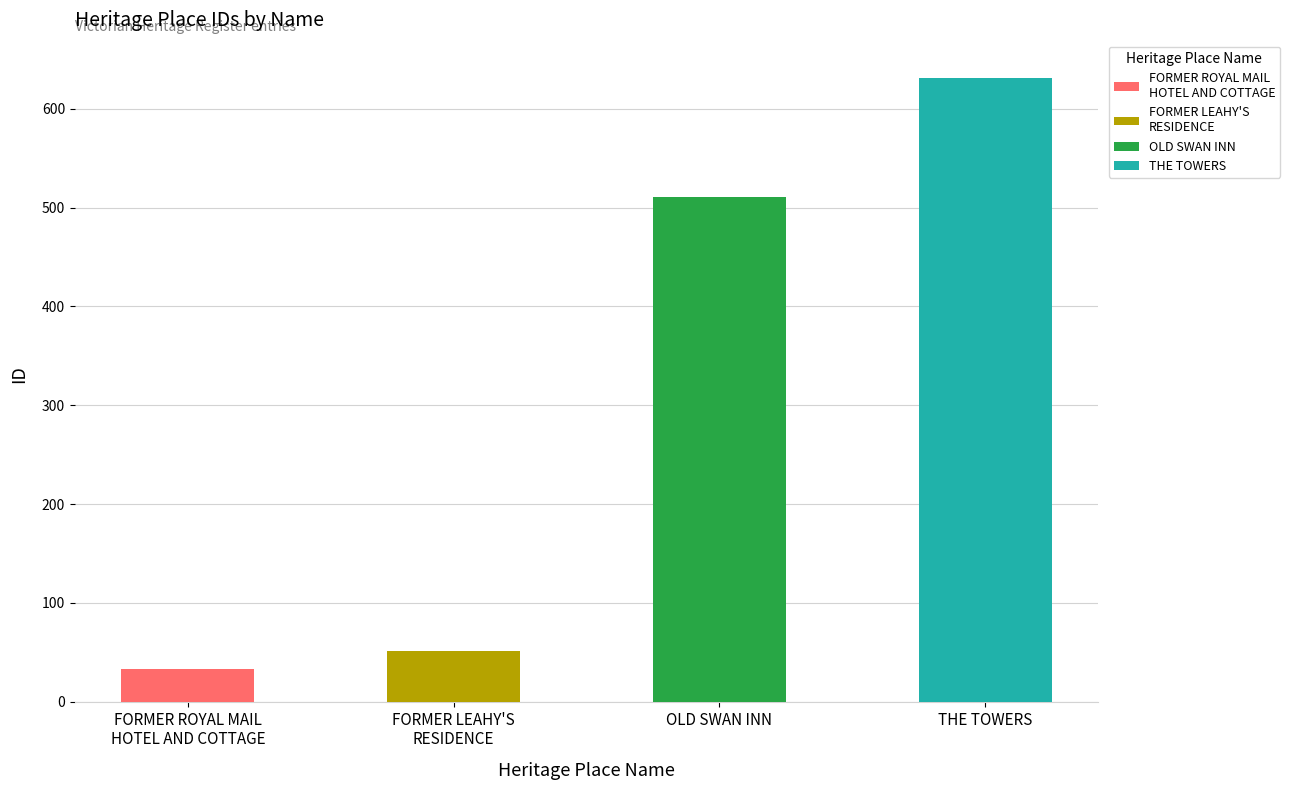

True or false: the data shows 511 at OLD SWAN INN.

True